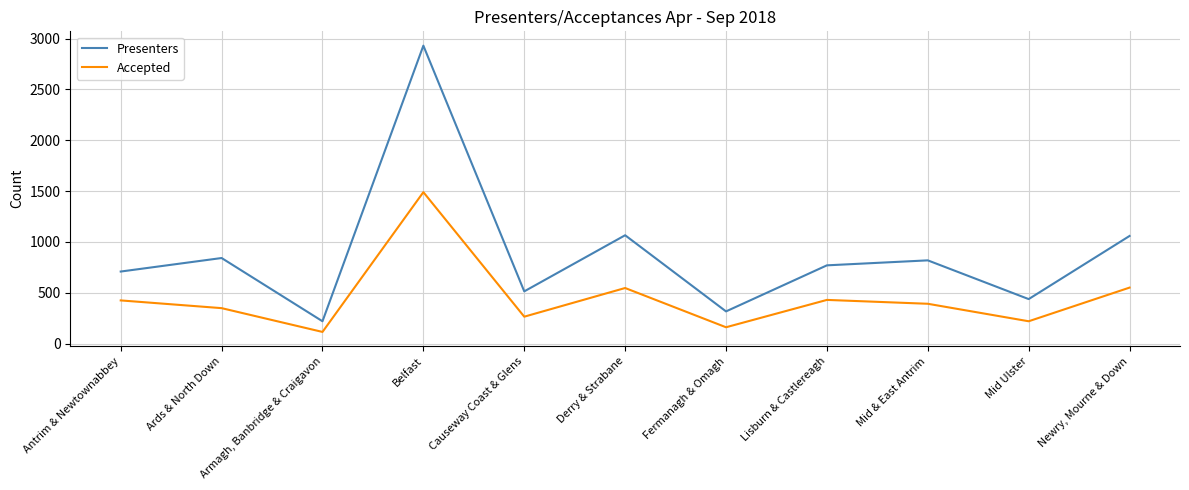

Is it true that Accepted equals 153 at Lisburn & Castlereagh?

False